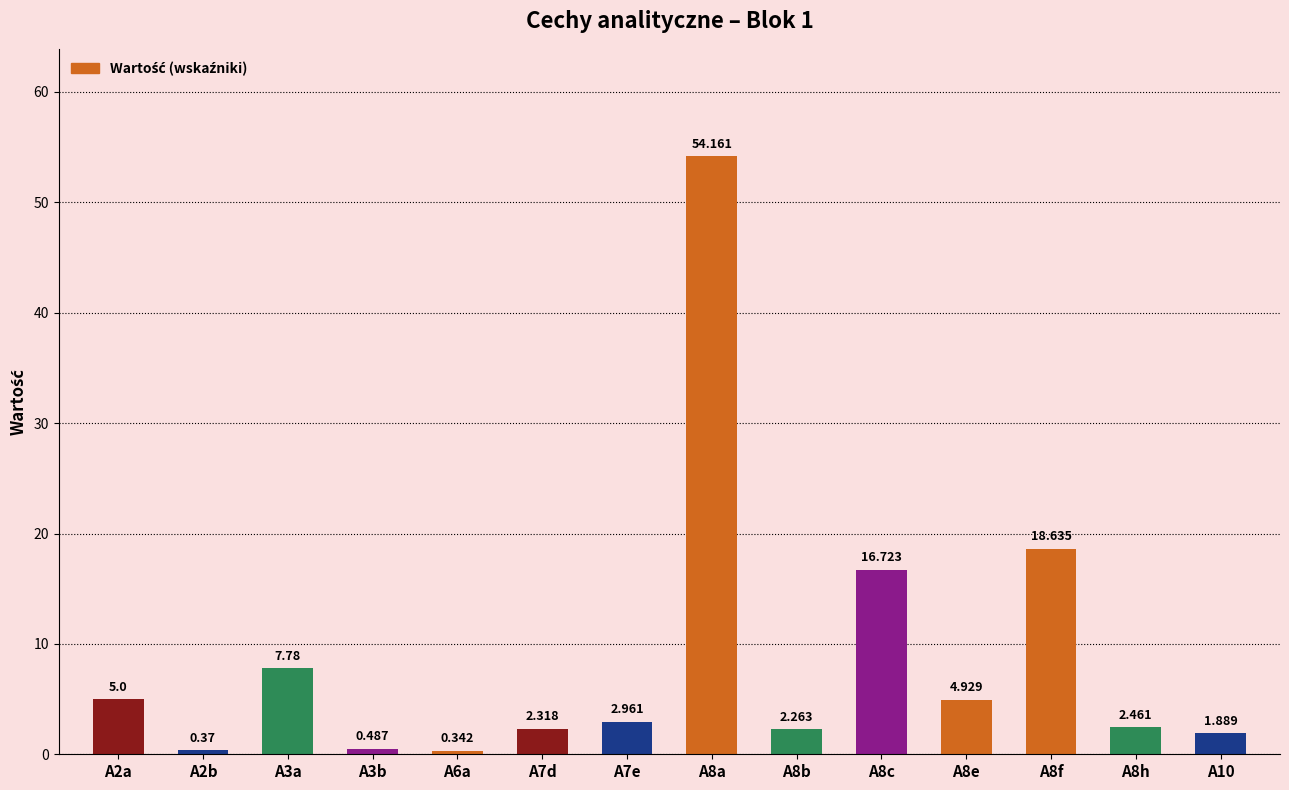

True or false: the data shows 7.2 at A2a.

False